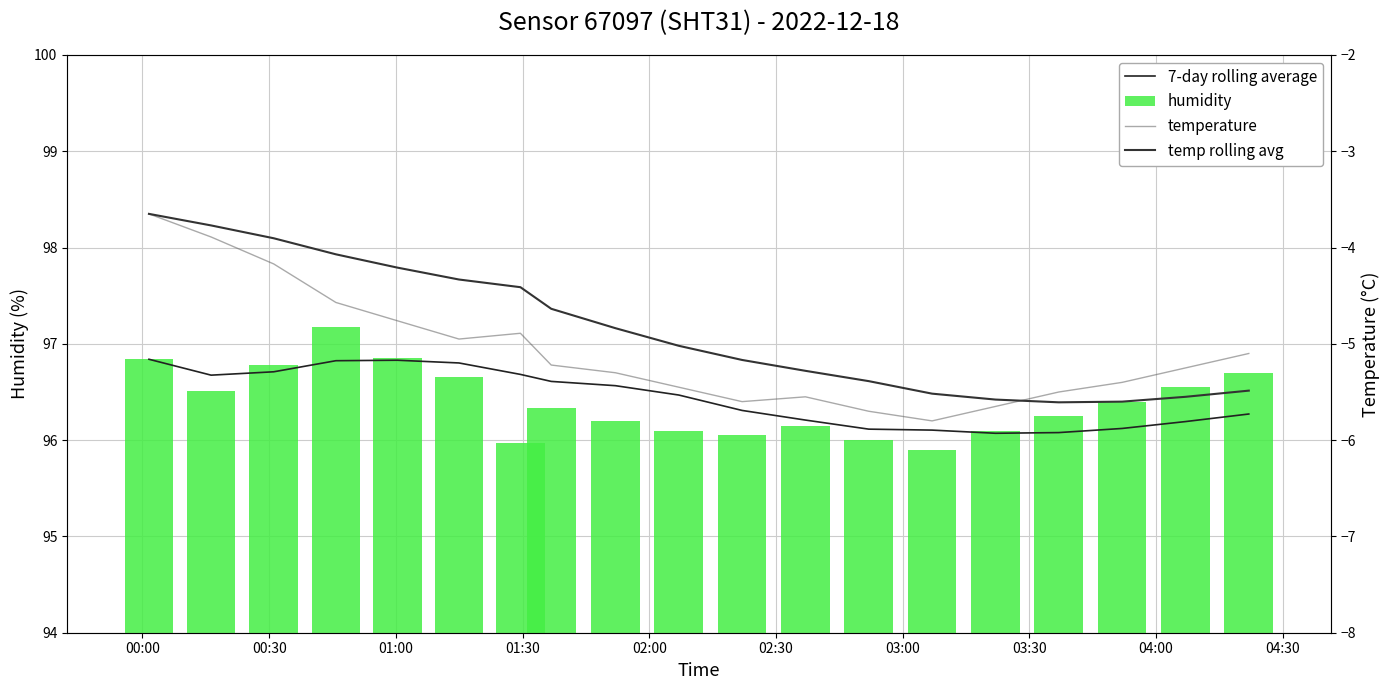

What is the lowest value of the humidity series?

95.9